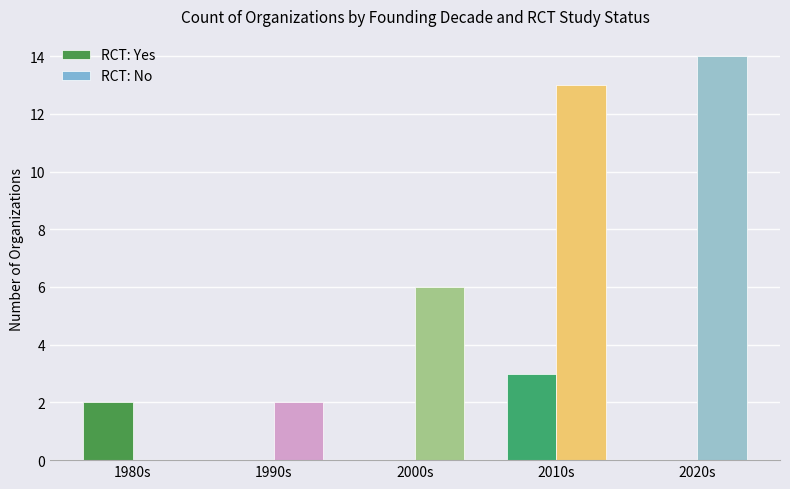

Are the bars horizontal?

No